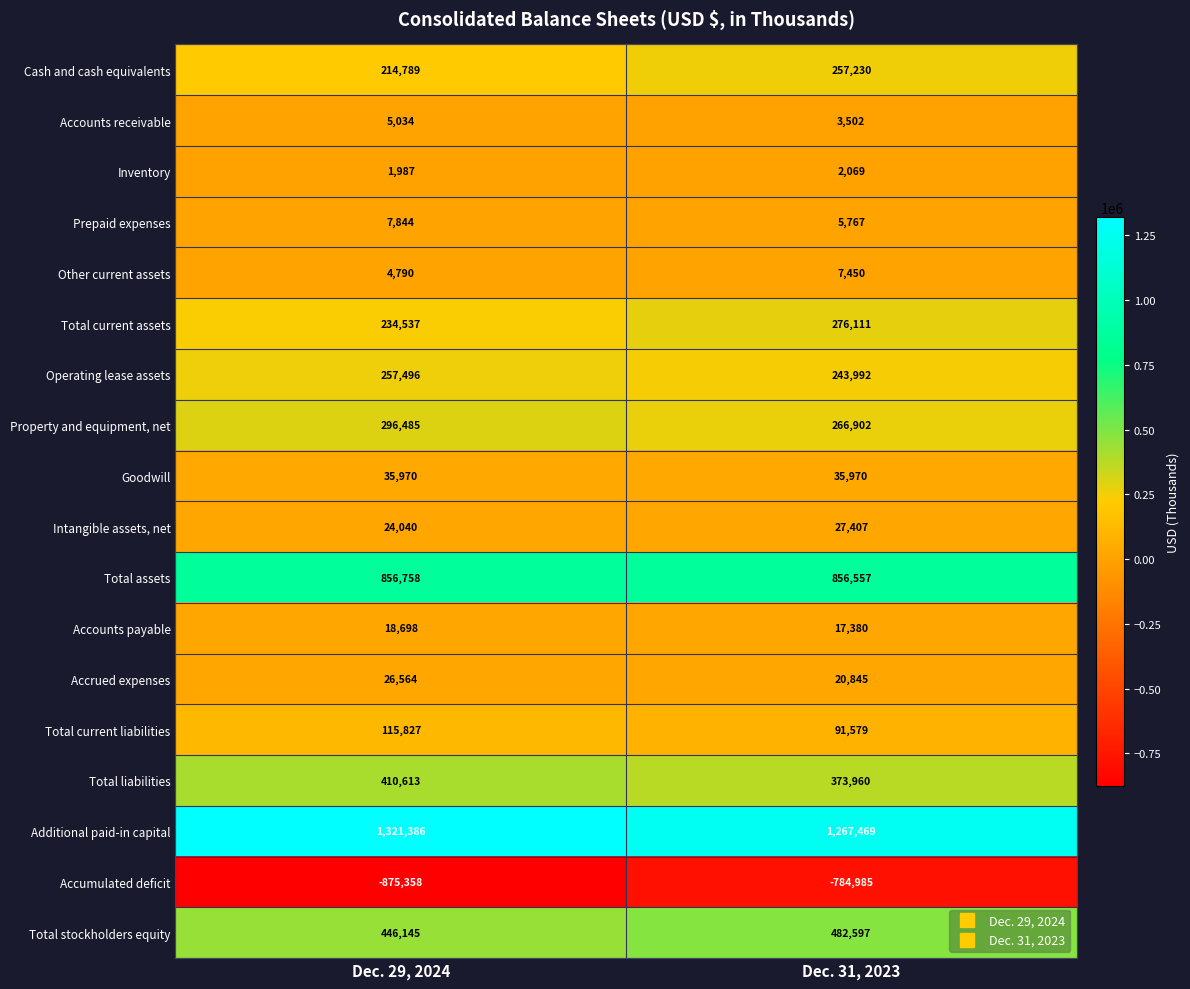

Which series has the largest total across all categories?

Additional paid-in capital